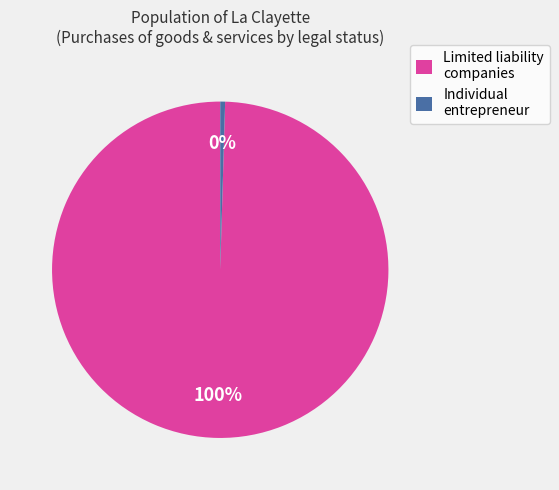

To the nearest percent, what is the average slice percentage?

50%